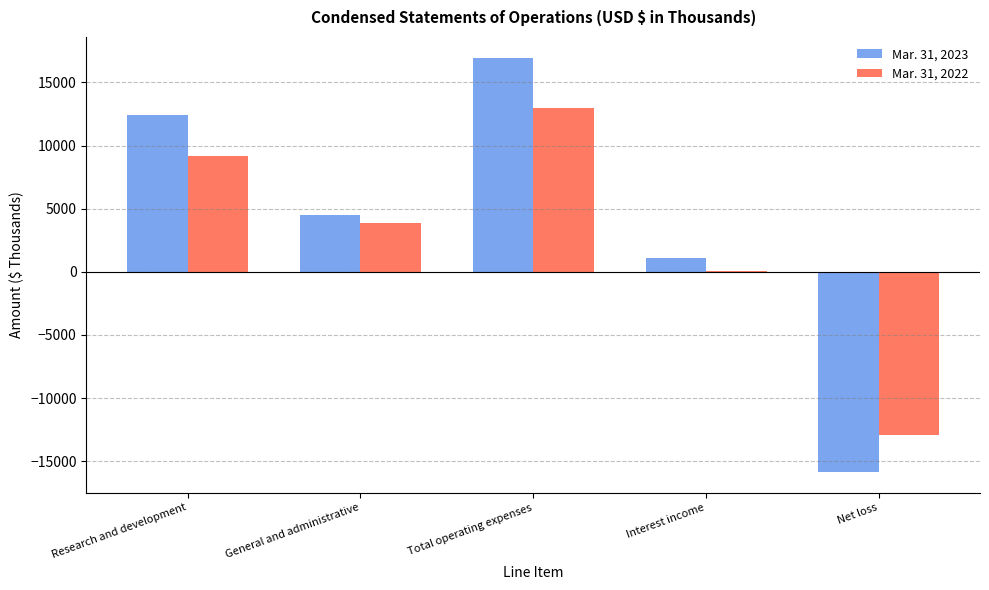

What is the sum of the Mar. 31, 2023 values at Total operating expenses and Research and development?

29391